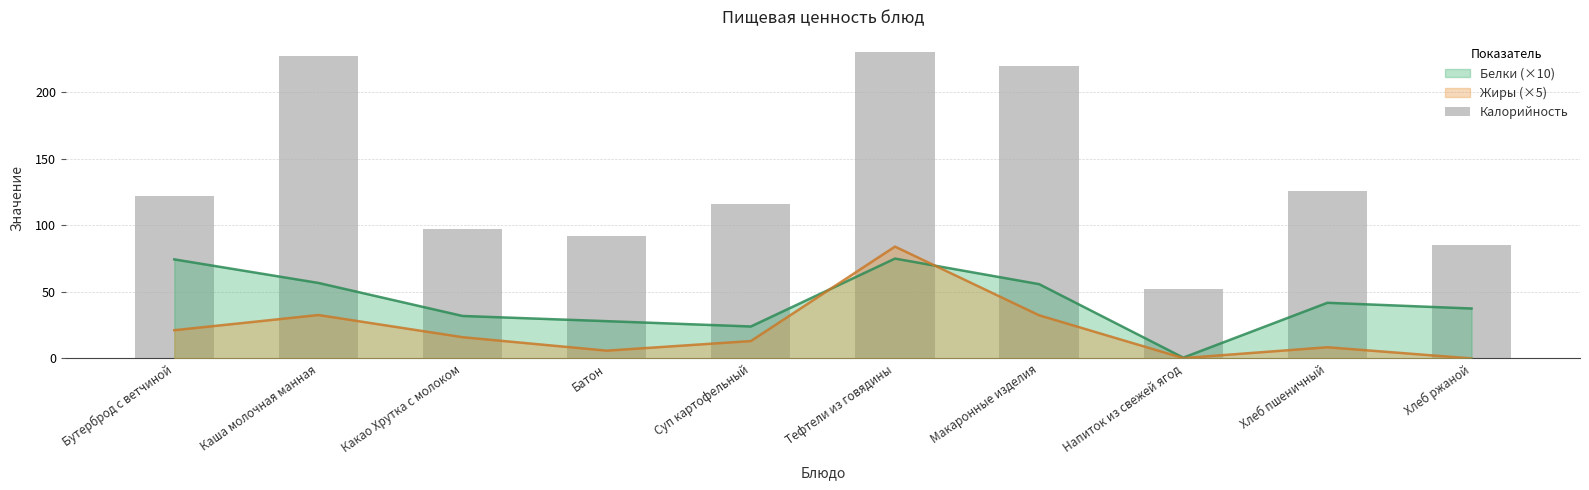

What value does the data have at Каша молочная манная, to the nearest 50?

250